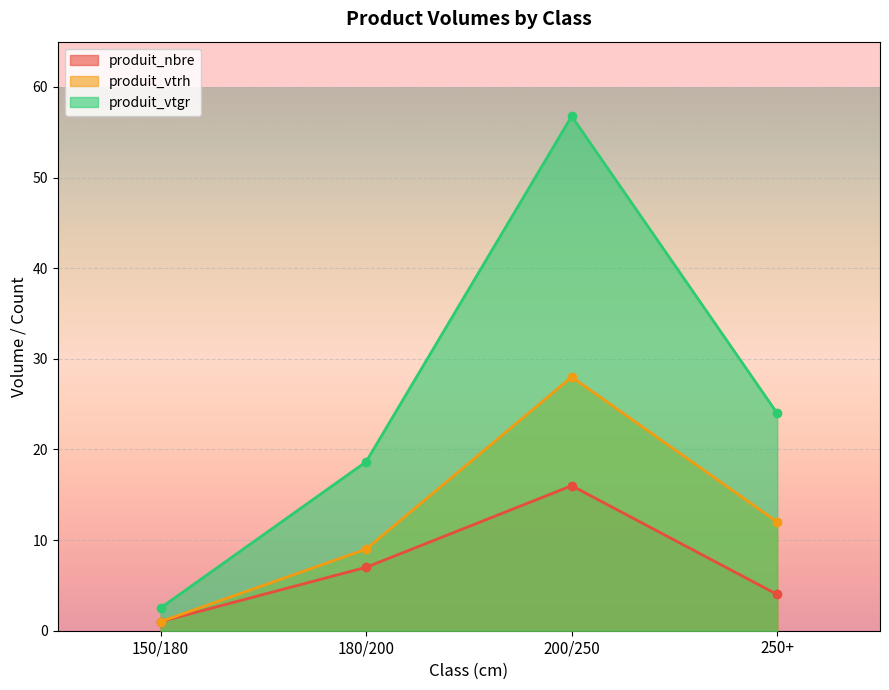

True or false: produit_vtrh and produit_vtgr intersect in this chart.

False